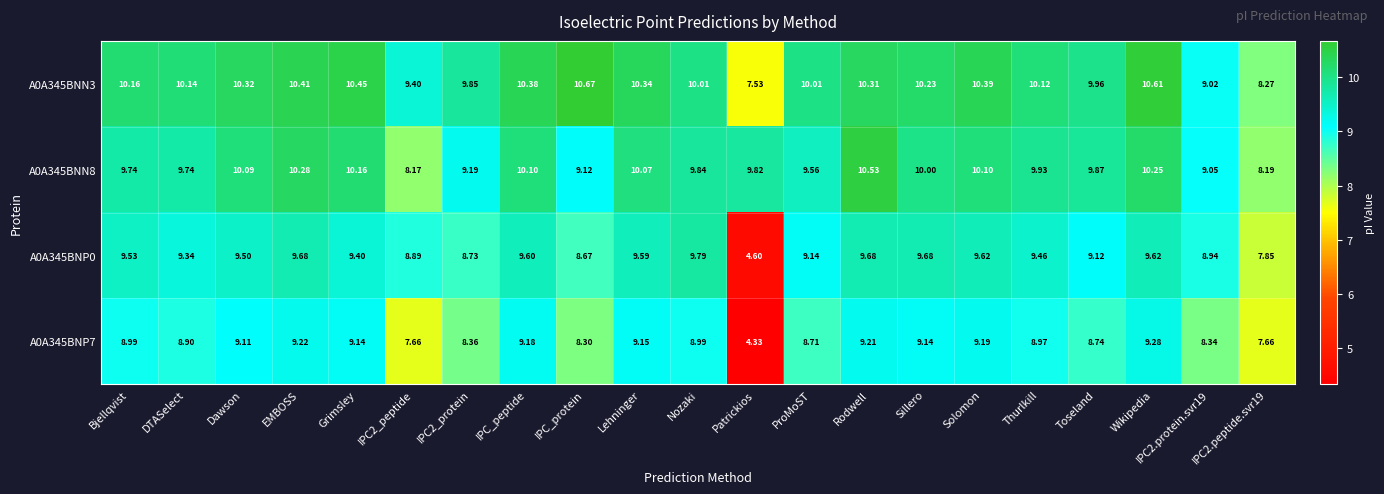

Is the value of A0A345BNP7 at IPC_peptide greater than the value of A0A345BNP0 at IPC_peptide?

No